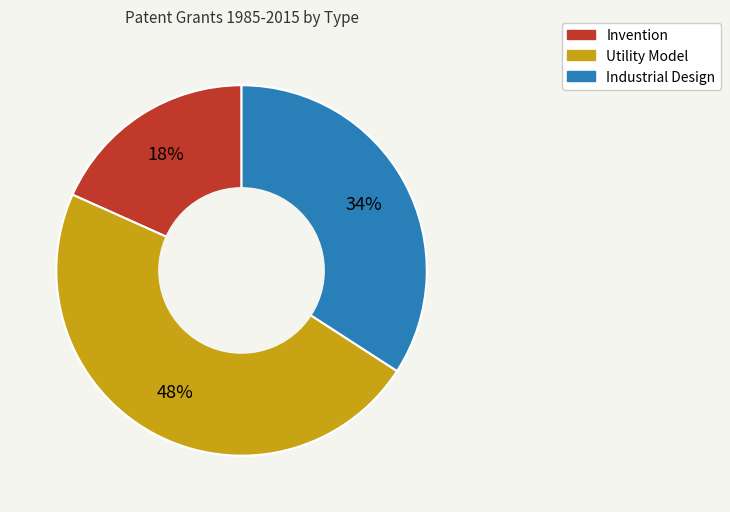

Which slice is the smallest?

Invention